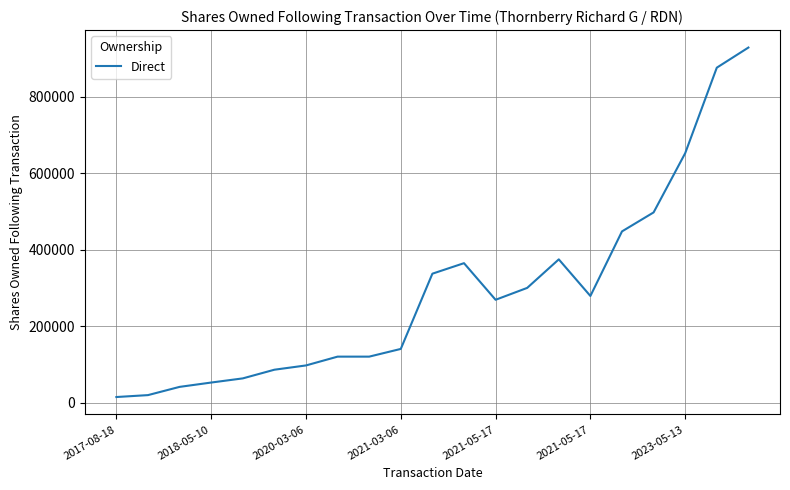

How many lines are shown in the chart?

1